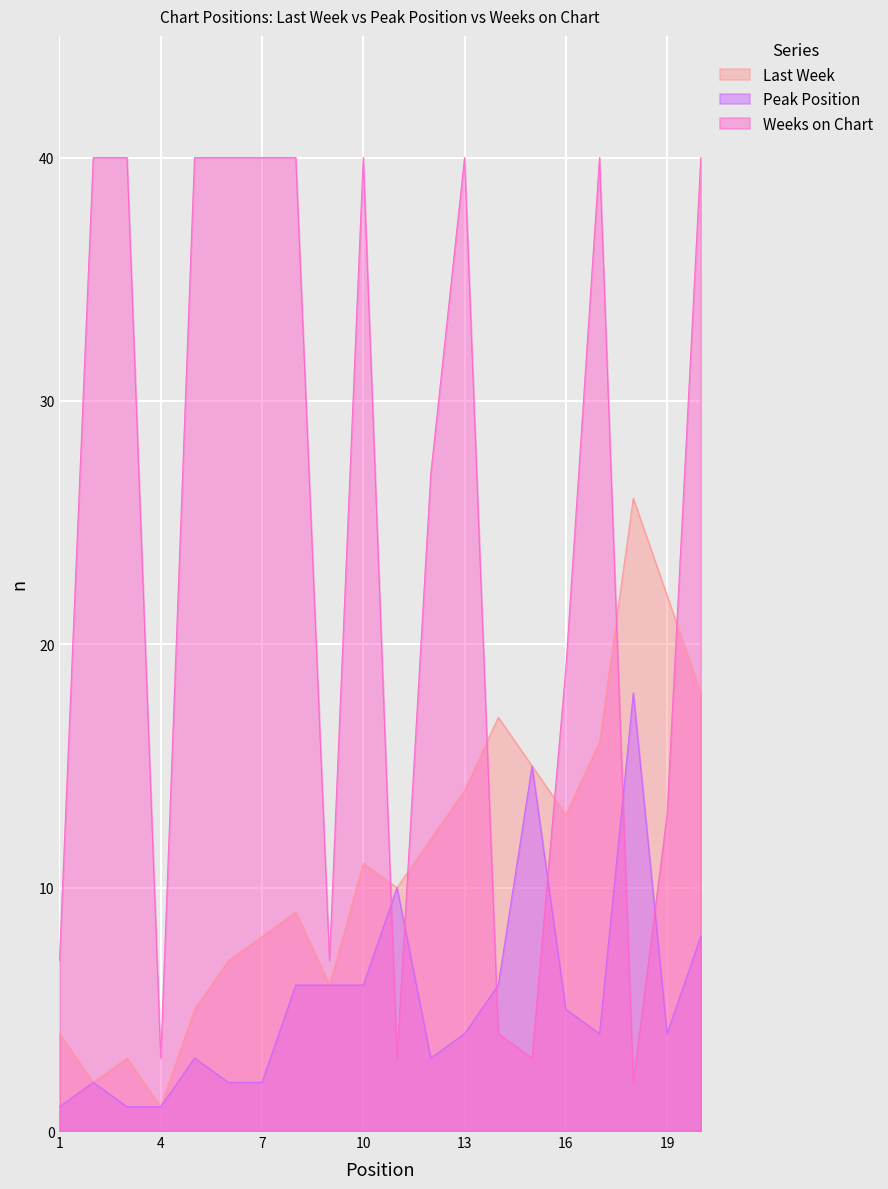

True or false: Last Week has a value of 25 at 17.

False